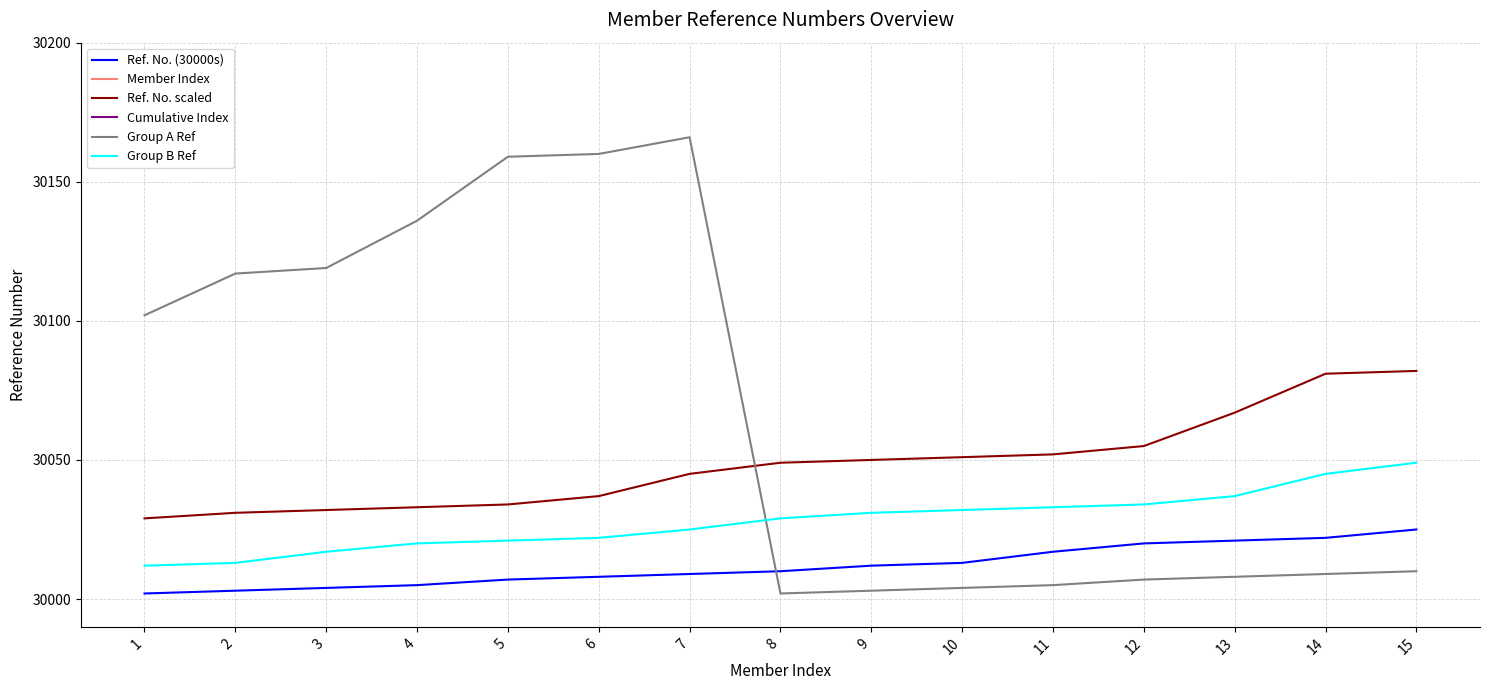

True or false: Member Index has more than 1 points higher than both neighbors.

False